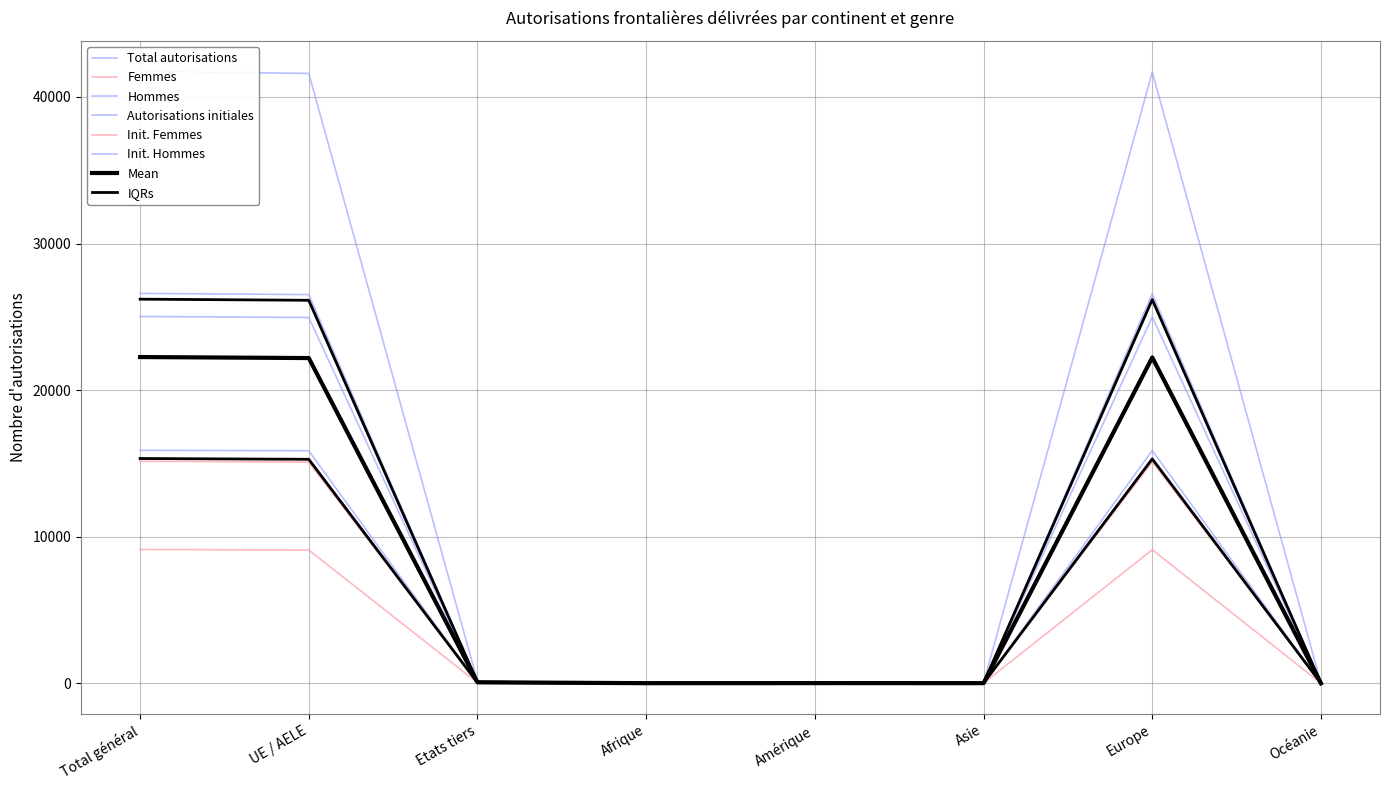

What is the highest value of the Hommes series?

26599